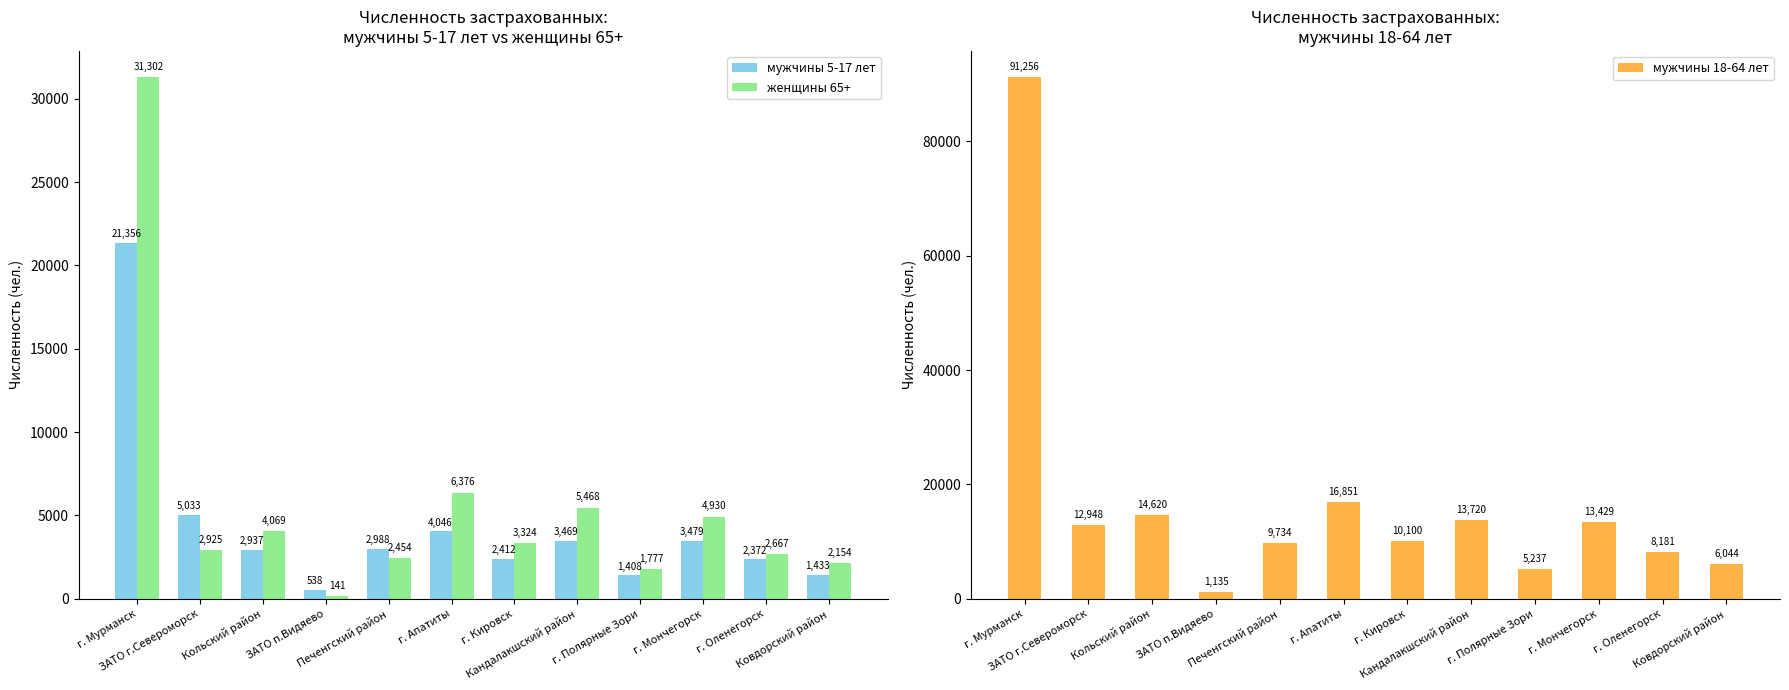

Reading left to right, transcribe all the data shown in this chart.

мужчины 5-17 лет: 21356	5033	2937	538	2988	4046	2412	3469	1408	3479	2372	1433
женщины 65+: 31302	2925	4069	141	2454	6376	3324	5468	1777	4930	2667	2154
мужчины 18-64 лет: 91256	12948	14620	1135	9734	16851	10100	13720	5237	13429	8181	6044